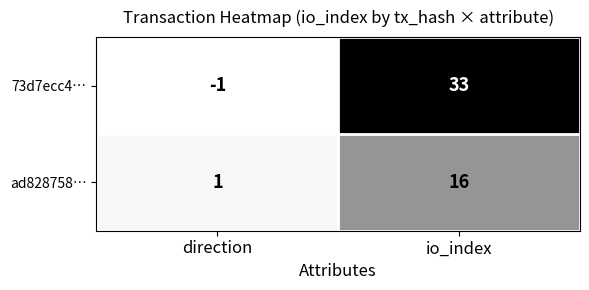

Which series changed the most between direction and io_index?

73d7ecc4…